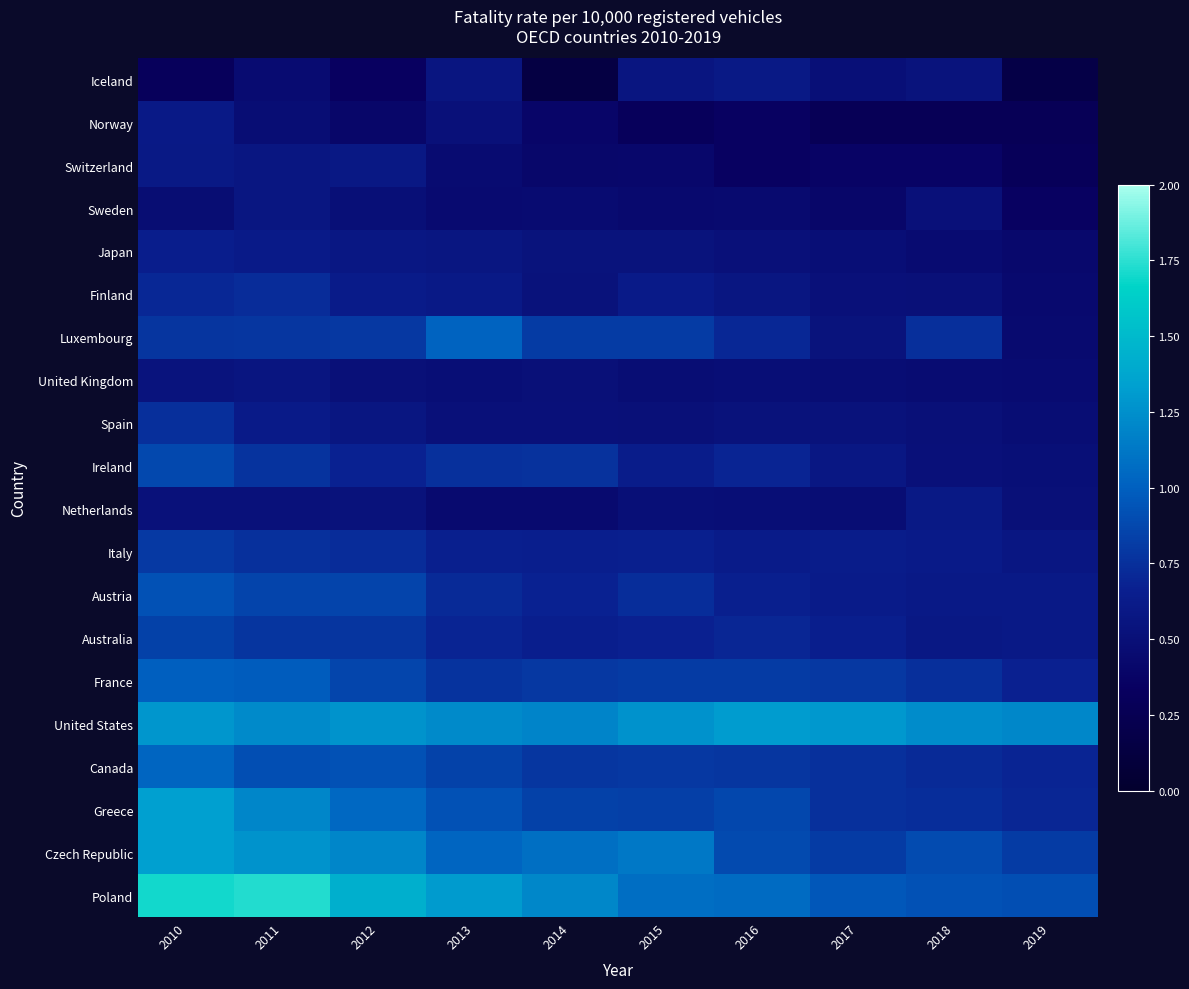

List the series in order of their peak value, lowest first.

United Kingdom, Sweden, Iceland, Switzerland, Netherlands, Norway, Japan, Finland, Spain, Italy, Australia, Ireland, Austria, France, Luxembourg, Canada, United States, Greece, Czech Republic, Poland